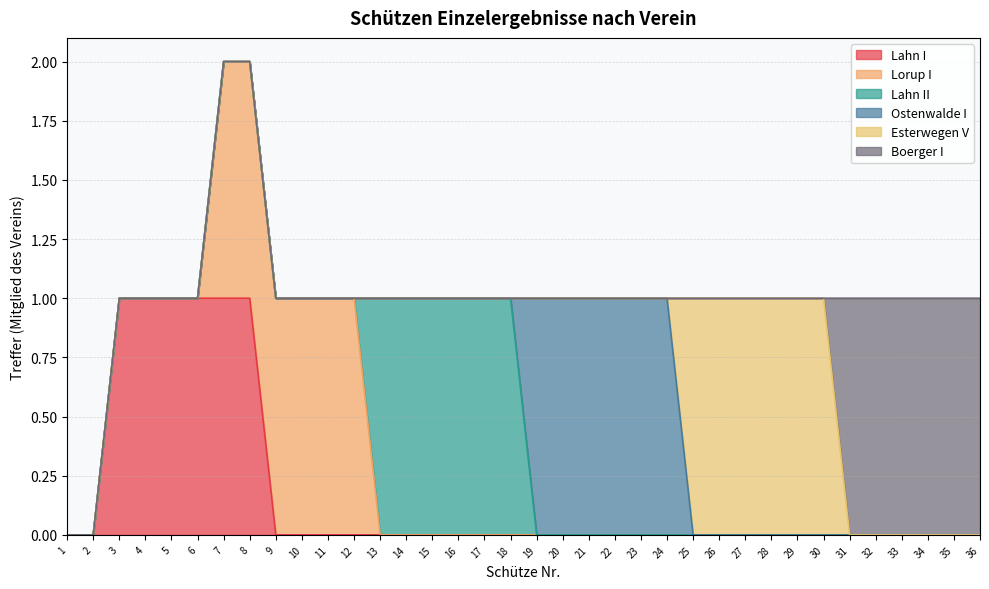

Reading right to left, list all the values displayed in this chart.

Lahn I: 0	0	0	0	0	0	0	0	0	0	0	0	0	0	0	0	0	0	0	0	0	0	0	0	0	0	0	0	1	1	1	1	1	1	0	0
Lorup I: 0	0	0	0	0	0	0	0	0	0	0	0	0	0	0	0	0	0	0	0	0	0	0	0	1	1	1	1	1	1	0	0	0	0	0	0
Lahn II: 0	0	0	0	0	0	0	0	0	0	0	0	0	0	0	0	0	0	1	1	1	1	1	1	0	0	0	0	0	0	0	0	0	0	0	0
Ostenwalde I: 0	0	0	0	0	0	0	0	0	0	0	0	1	1	1	1	1	1	0	0	0	0	0	0	0	0	0	0	0	0	0	0	0	0	0	0
Esterwegen V: 0	0	0	0	0	0	1	1	1	1	1	1	0	0	0	0	0	0	0	0	0	0	0	0	0	0	0	0	0	0	0	0	0	0	0	0
Boerger I: 1	1	1	1	1	1	0	0	0	0	0	0	0	0	0	0	0	0	0	0	0	0	0	0	0	0	0	0	0	0	0	0	0	0	0	0